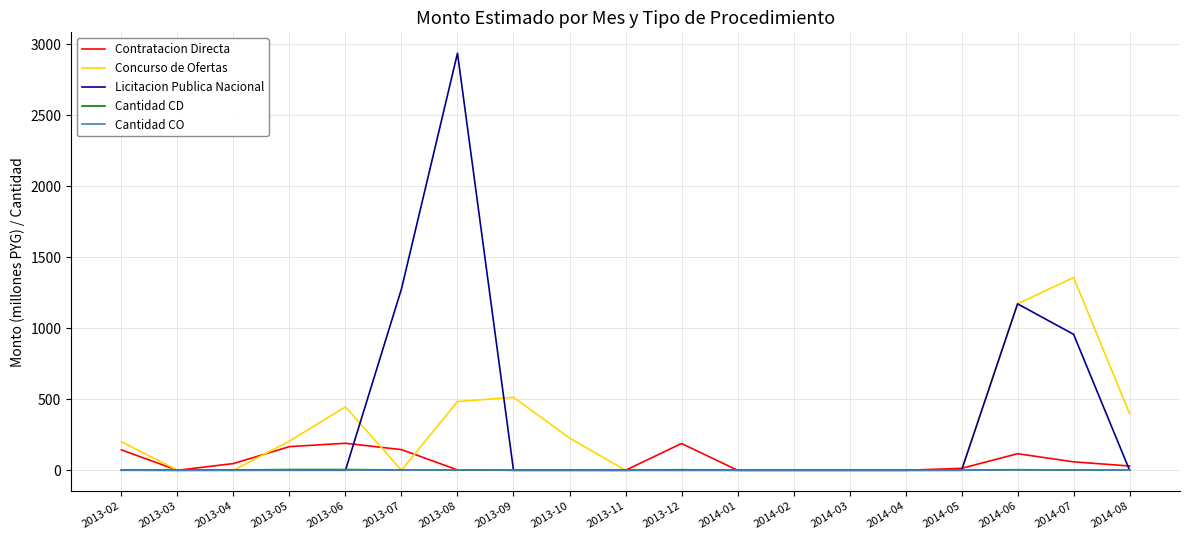

Which series has the widest spread of values?

Licitacion Publica Nacional